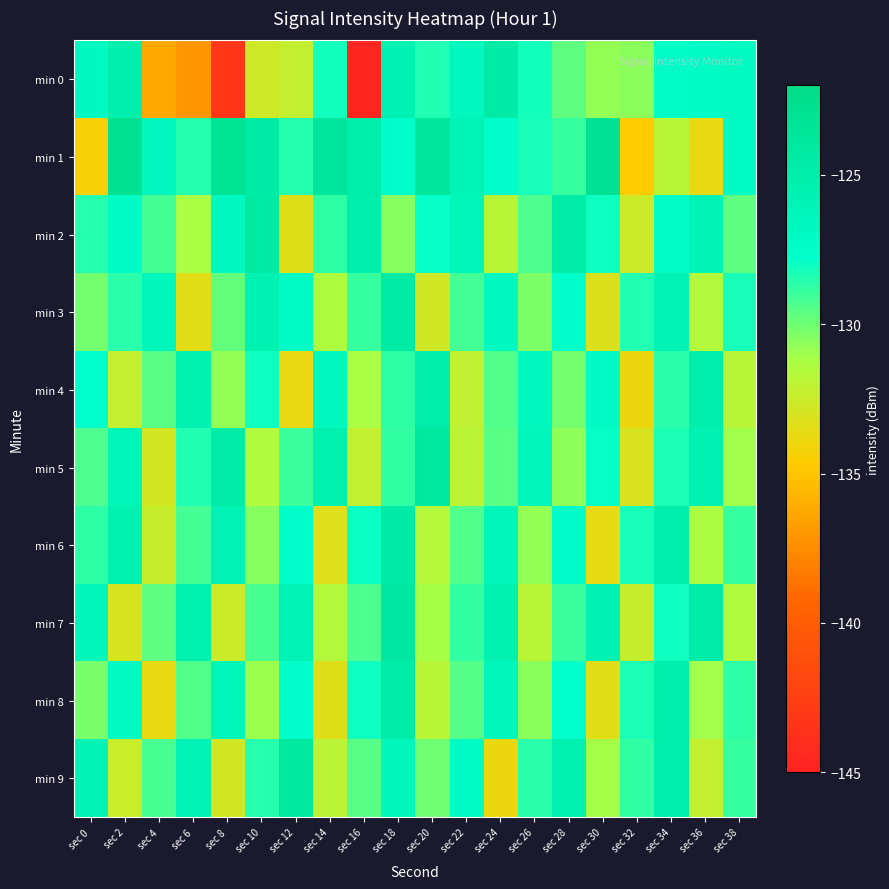

Which category has the highest value across all series?

sec 2